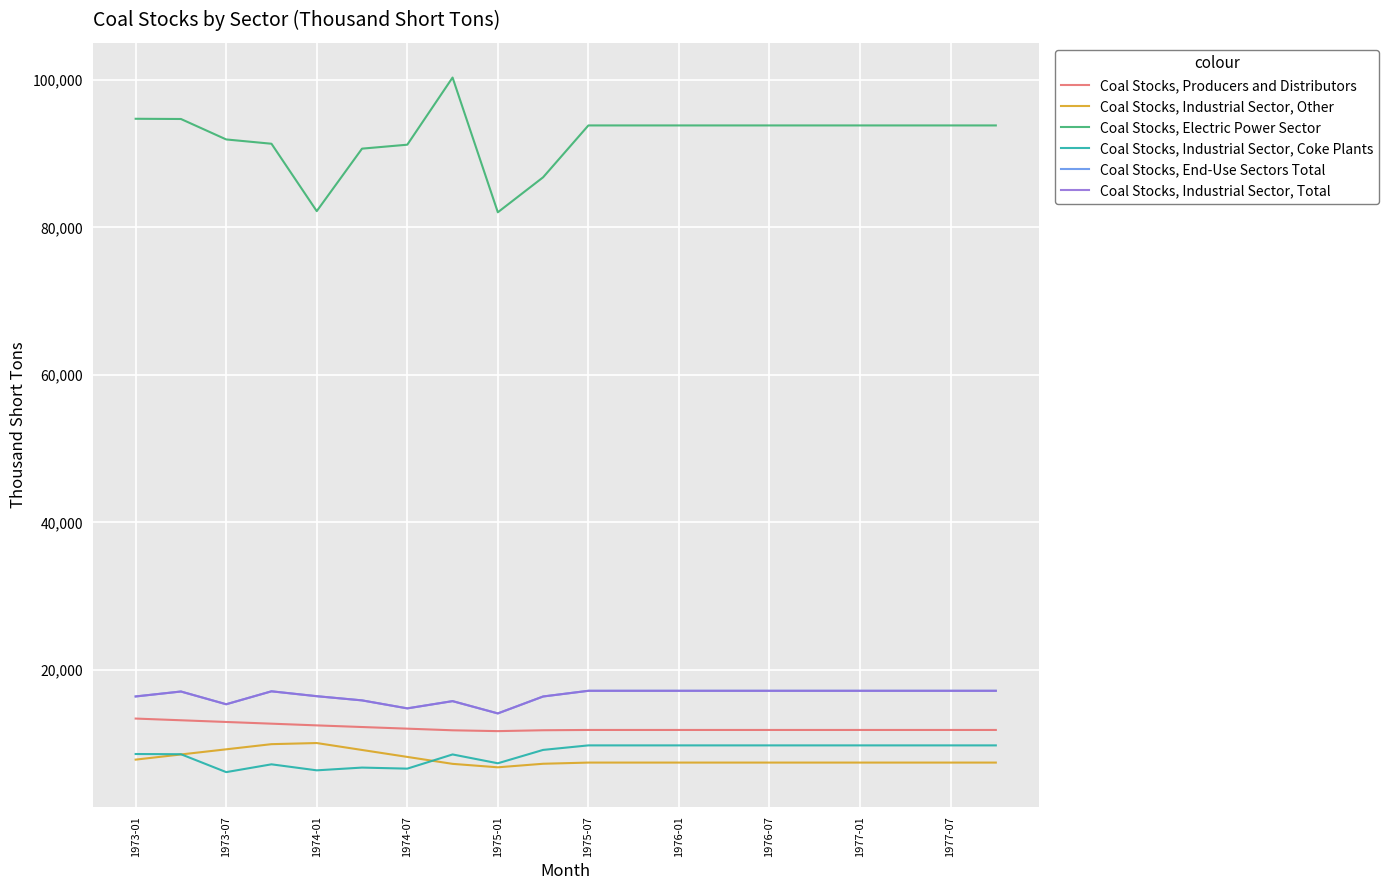

True or false: Coal Stocks, Electric Power Sector and Coal Stocks, Producers and Distributors intersect in this chart.

False